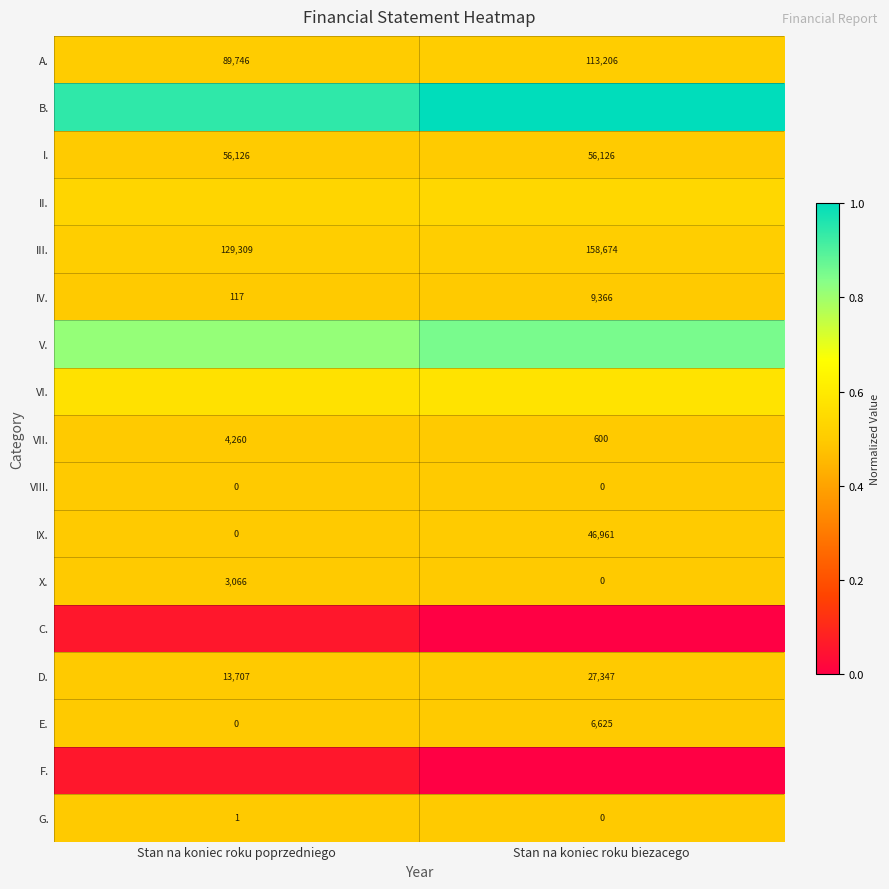

Rank the categories by A. value from highest to lowest.

Stan na koniec roku biezacego, Stan na koniec roku poprzedniego